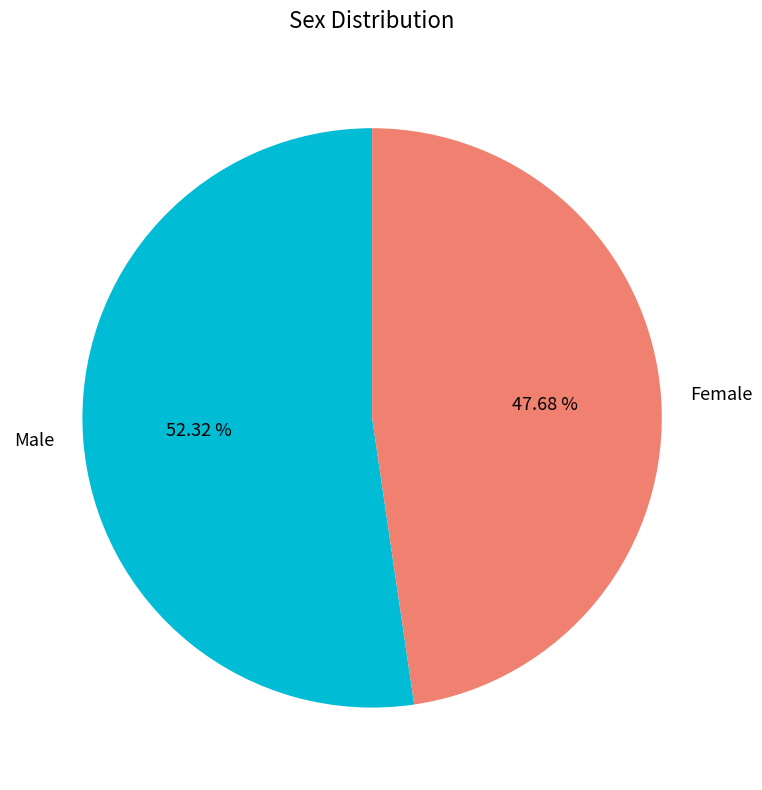

To the nearest percent, what portion does Male represent?

52%